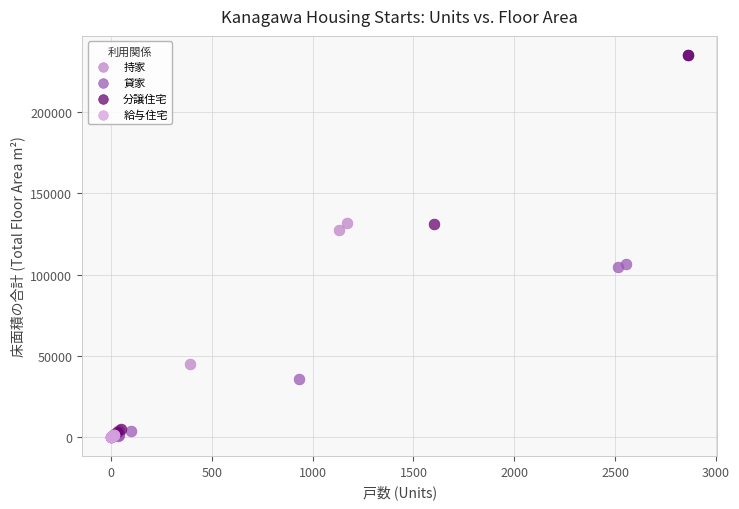

Which series has the widest spread of Y values?

分譲住宅